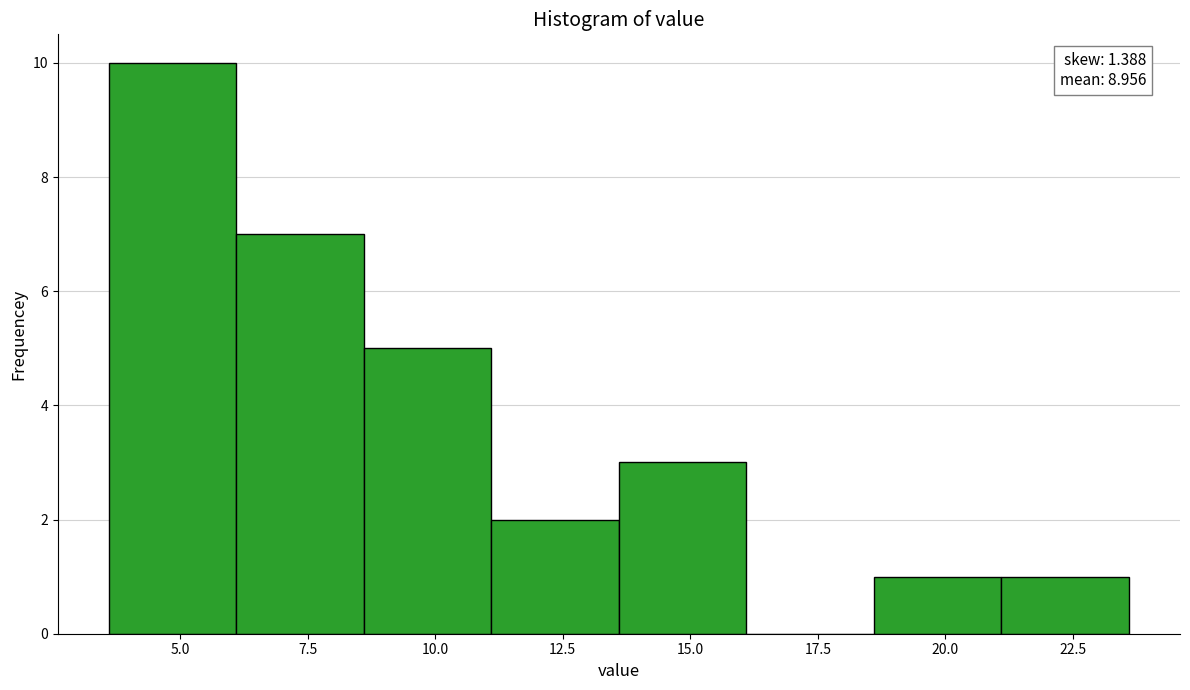

Over which range of the x-axis is the bar tallest?

3.6 to 6.1